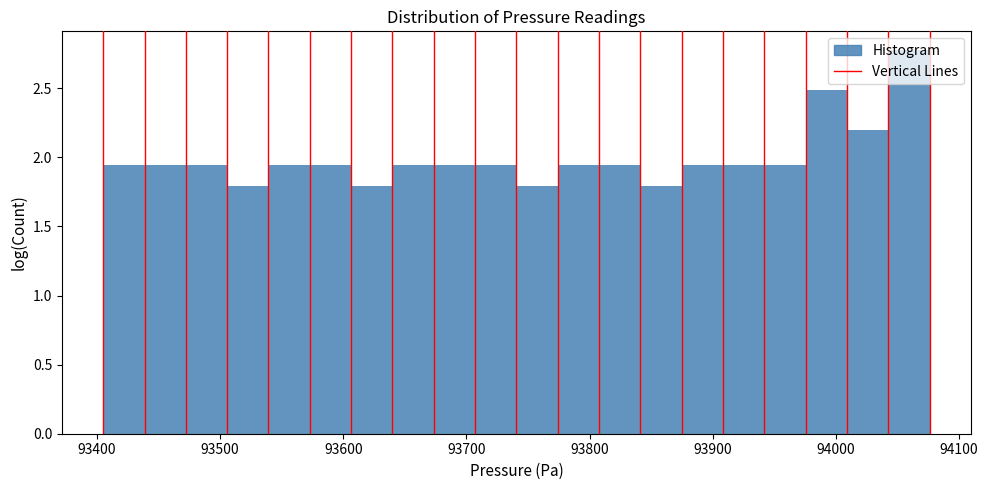

Around what value on the x-axis is the tallest bar? Give the approximate position of its centre, as read against the axis.

94060